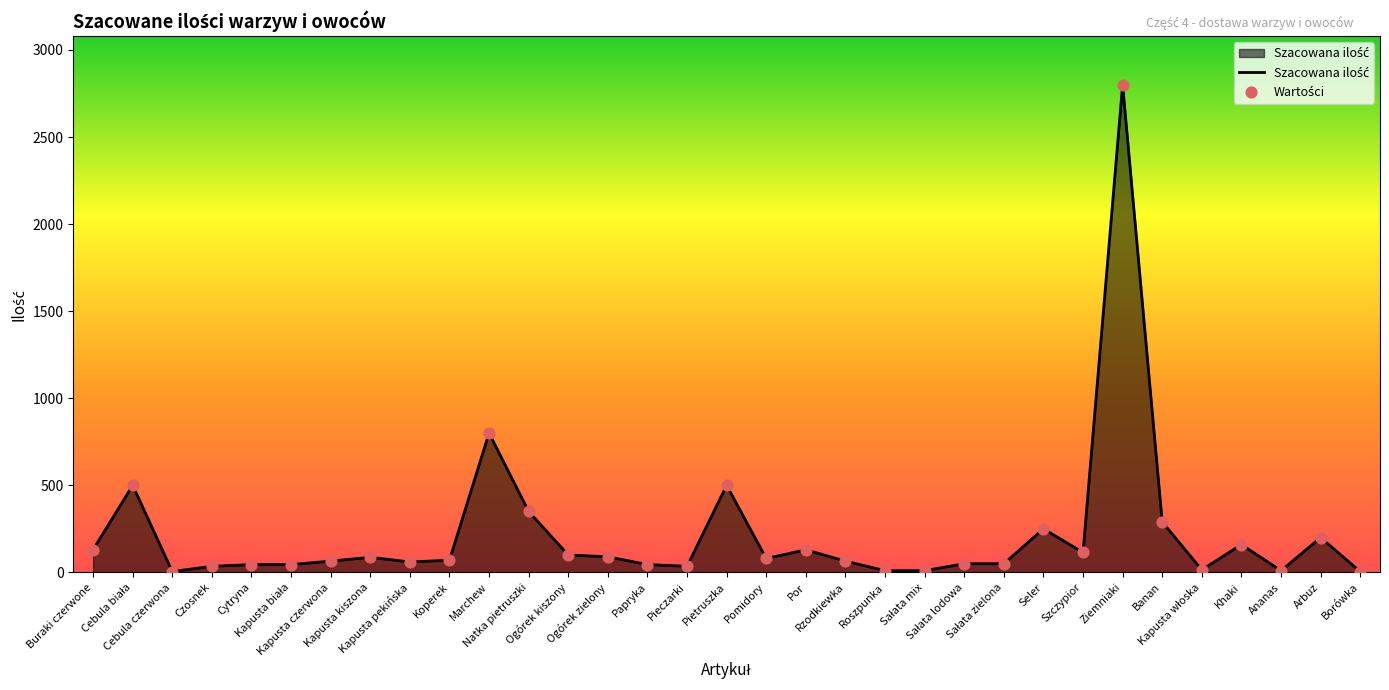

What is the difference between the maximum and minimum values?

2795